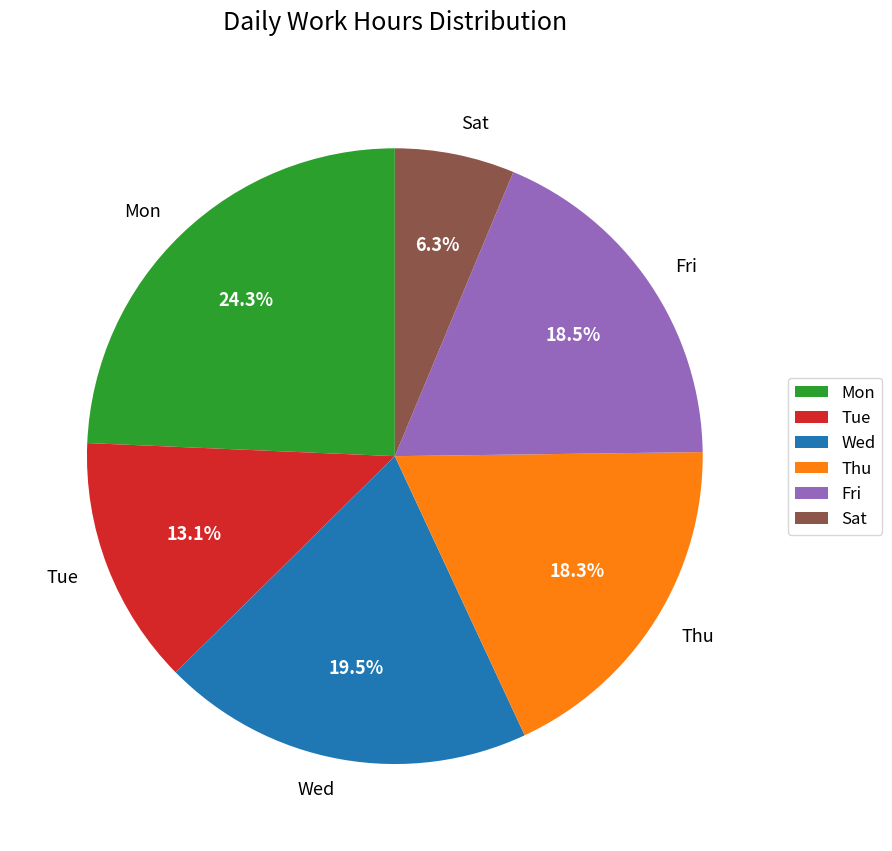

Between Fri and Sat, which is larger?

Fri